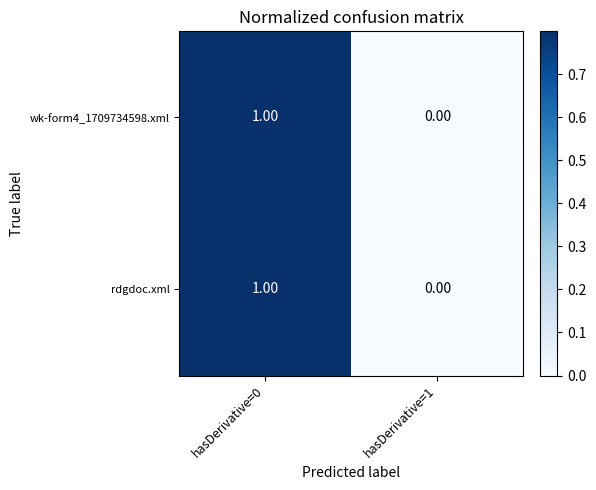

List the labels in order of rdgdoc.xml value, largest first.

hasDerivative=0, hasDerivative=1